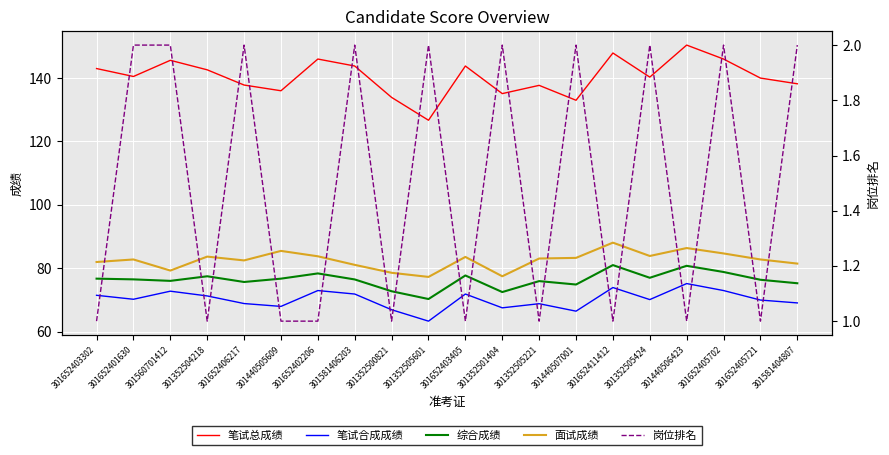

Reading left to right, list all the values displayed in this chart.

笔试总成绩: 143.0	140.5	145.6	142.6	137.8	136.0	146.0	143.8	133.9	126.7	143.8	135.1	137.7	133.0	147.9	140.3	150.4	146.0	140.0	138.2
笔试合成成绩: 71.5	70.2	72.8	71.3	68.9	68.0	73.0	71.9	67.0	63.4	71.9	67.5	68.8	66.5	74.0	70.2	75.2	73.0	70.0	69.1
综合成绩: 76.8	76.5	76.0	77.5	75.7	76.8	78.4	76.5	72.8	70.3	77.8	72.5	76.0	74.9	81.0	77.0	80.8	78.8	76.4	75.3
面试成绩: 82.0	82.8	79.3	83.7	82.5	85.5	83.8	81.1	78.6	77.3	83.6	77.5	83.1	83.3	88.1	83.9	86.4	84.7	82.8	81.5
岗位排名: 1.0	2.0	2.0	1.0	2.0	1.0	1.0	2.0	1.0	2.0	1.0	2.0	1.0	2.0	1.0	2.0	1.0	2.0	1.0	2.0